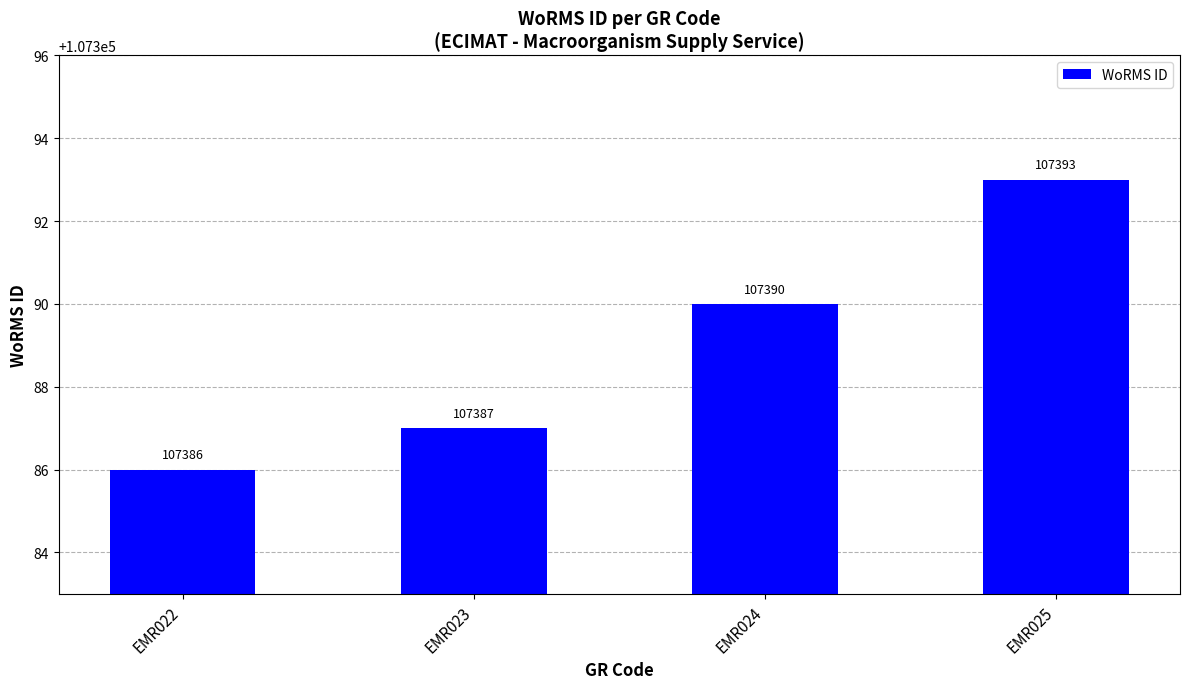

What is the value of the 1st bar from the left?

107386